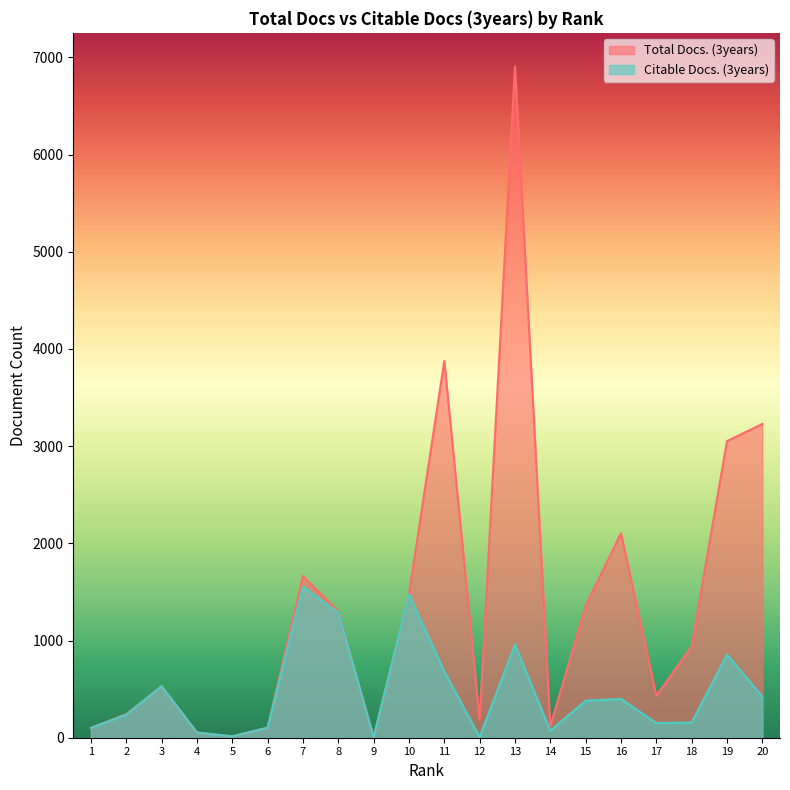

Which series has the largest total across all categories?

Total Docs. (3years)